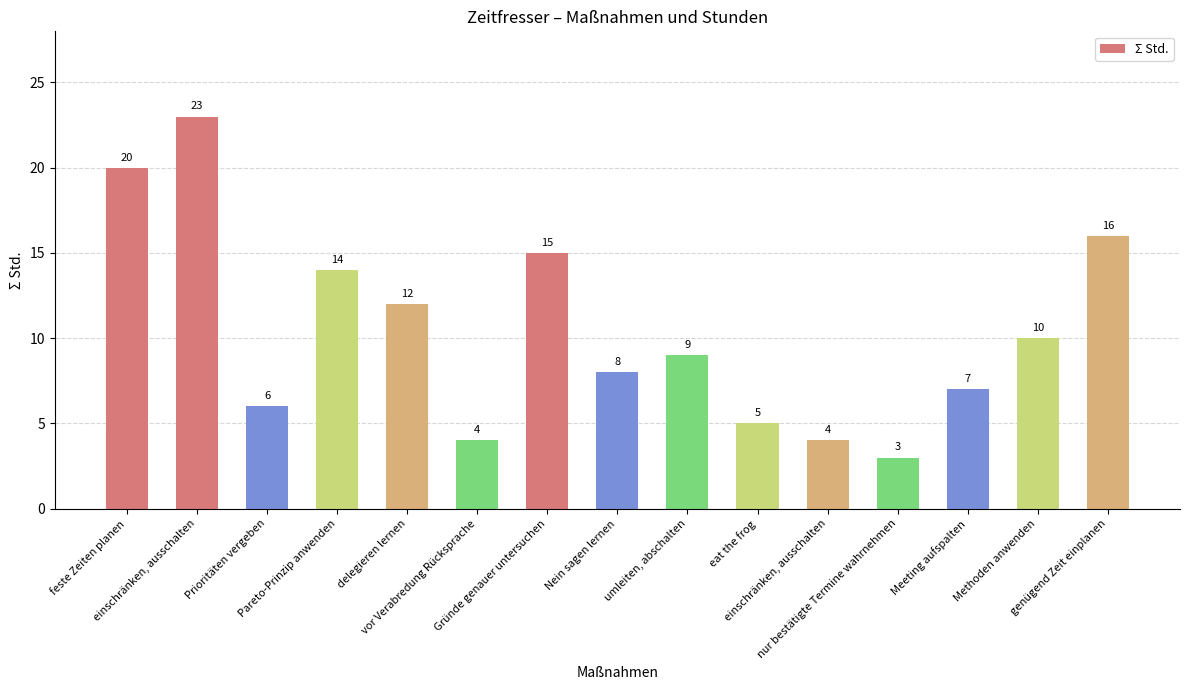

How many data points are less than 9?

7